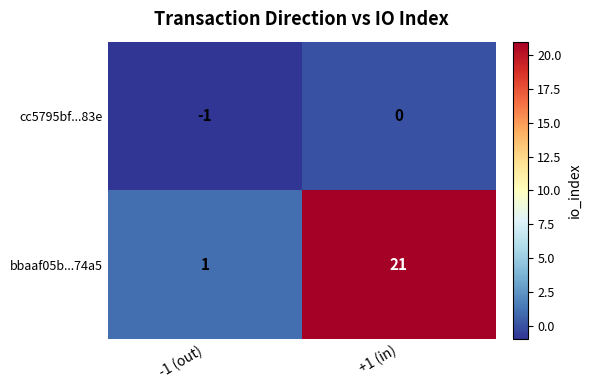

What is the difference between the maximum and minimum values in the bbaaf05b...74a5 series?

20